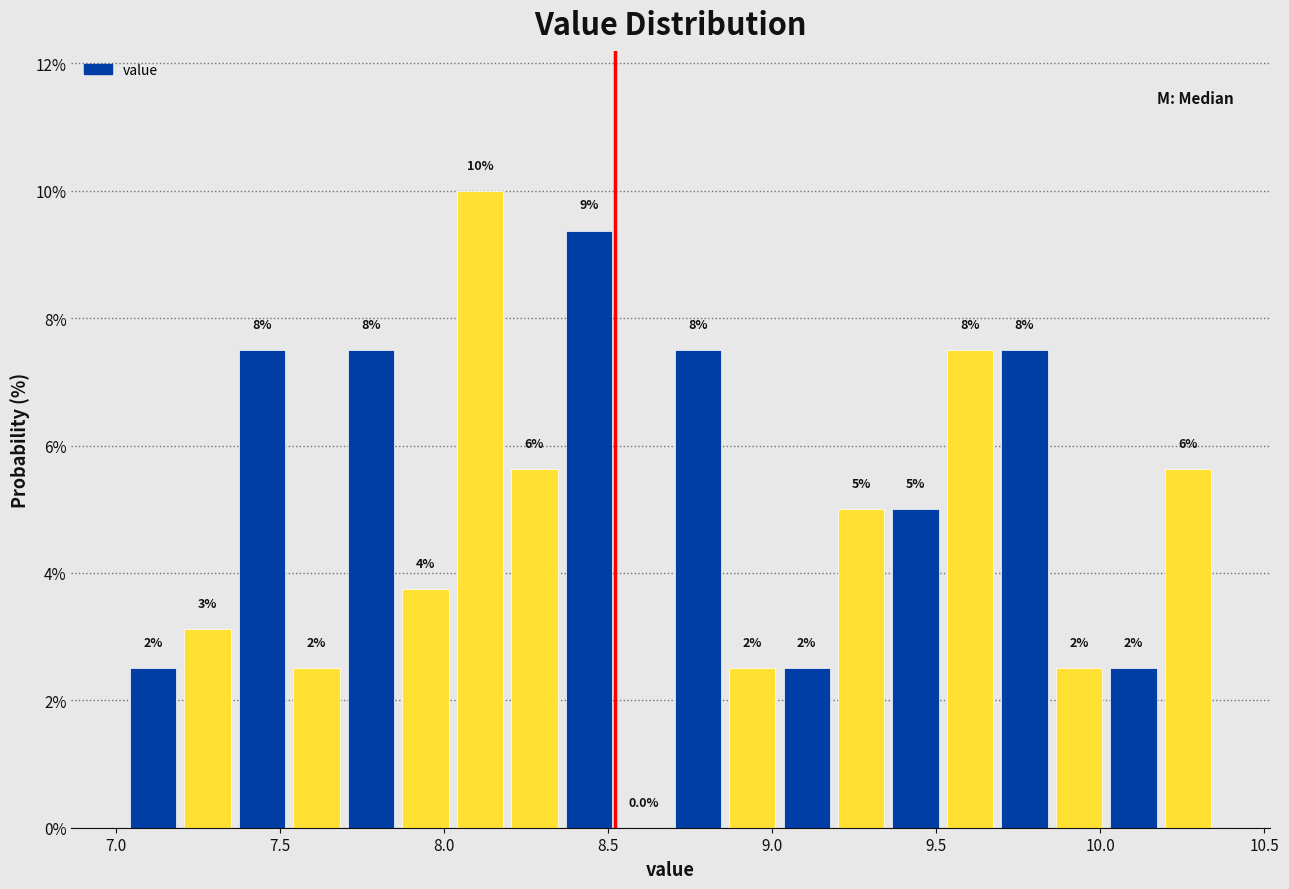

Read against the x-axis, roughly where is the centre of the tallest bar?

8.10